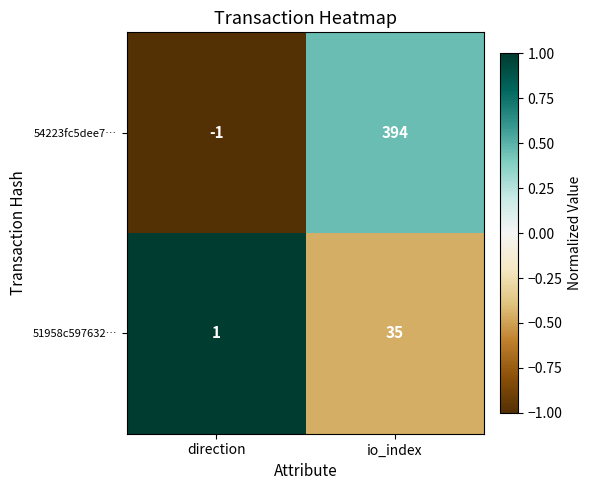

Which series changed the most between direction and io_index?

54223fc5dee7…